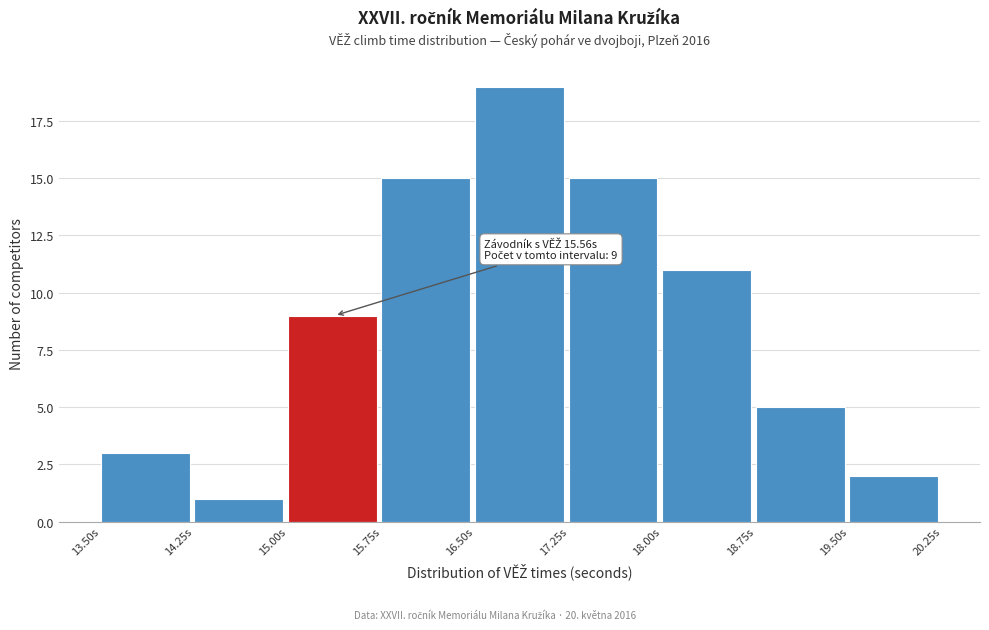

Over which range of the x-axis is the bar tallest?

16.50 to 17.25